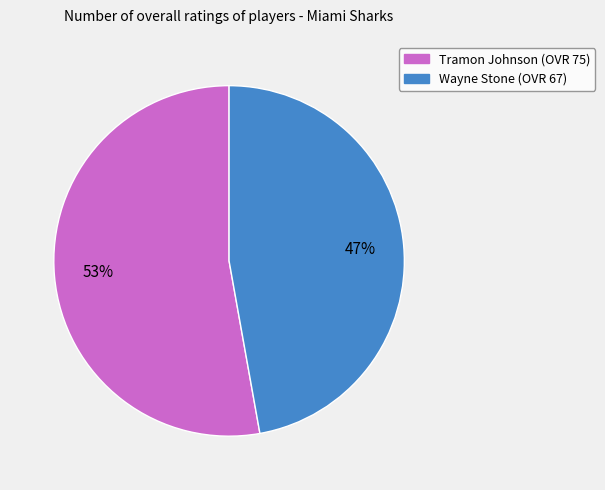

Rank the categories by value from lowest to highest.

Wayne Stone, Tramon Johnson